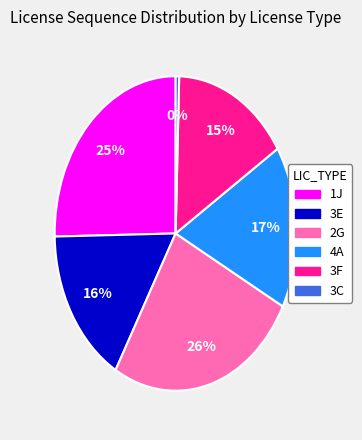

How many segments does this pie chart have?

6